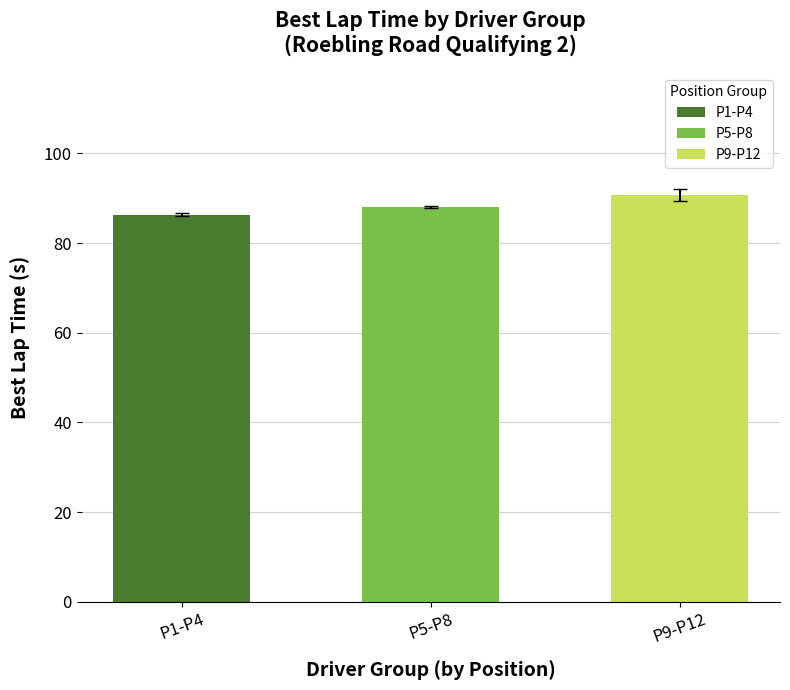

Reading left to right, transcribe all the data shown in this chart.

P1-P4=86.4	P5-P8=88.1	P9-P12=90.8